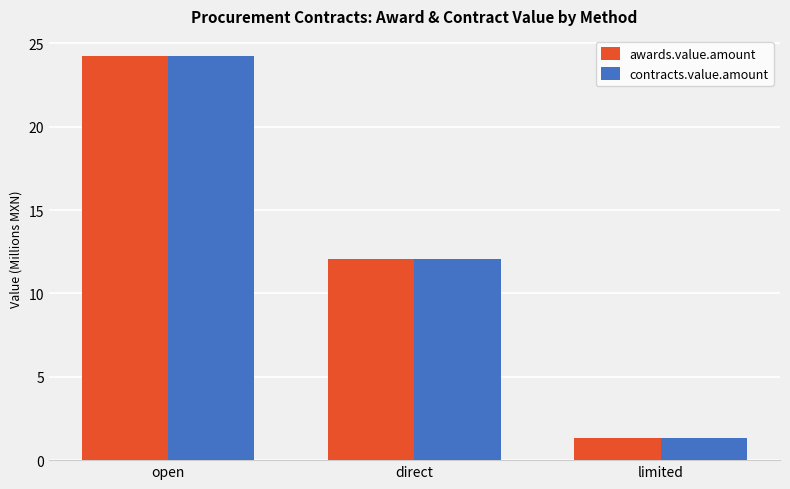

Reading left to right, transcribe all the data shown in this chart.

awards.value.amount: open=24.2	direct=12.1	limited=1.3
contracts.value.amount: open=24.2	direct=12.1	limited=1.3